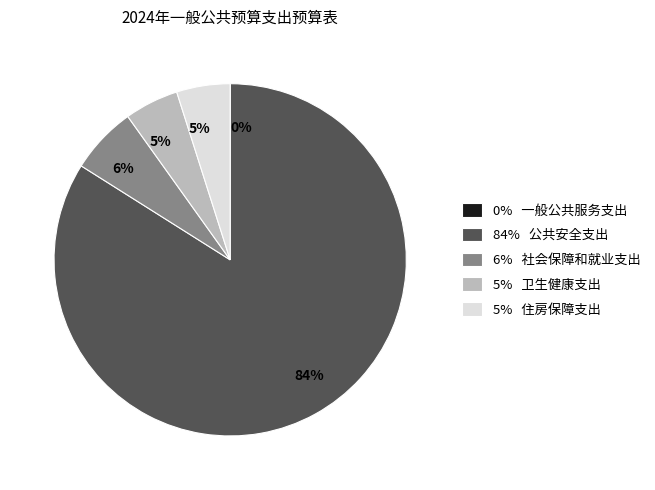

Does any single category account for the majority?

Yes